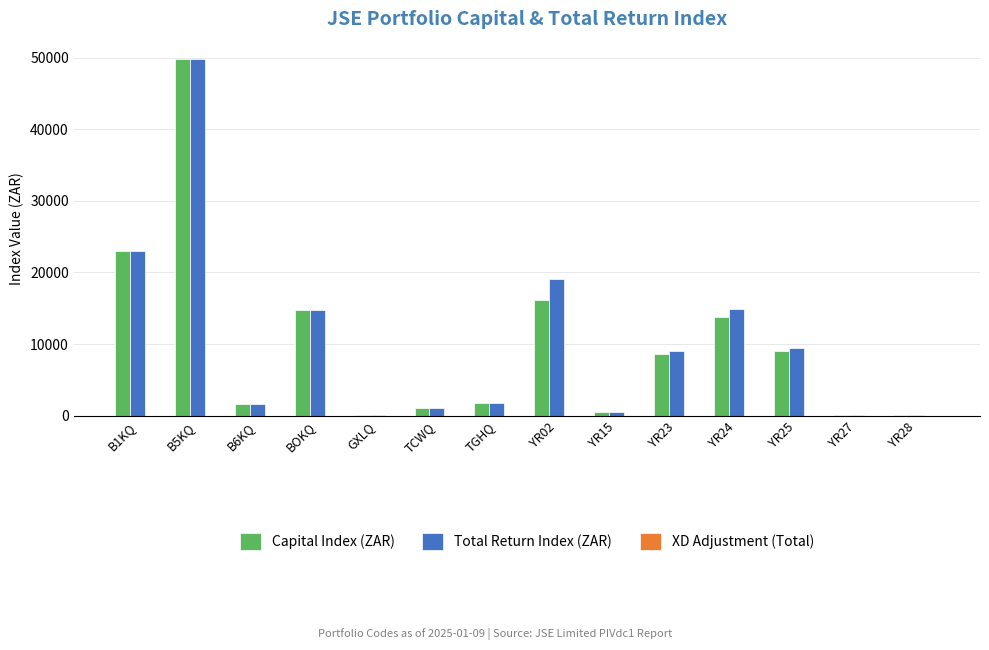

Which series changed the most between GXLQ and YR25?

Total Return Index (ZAR)